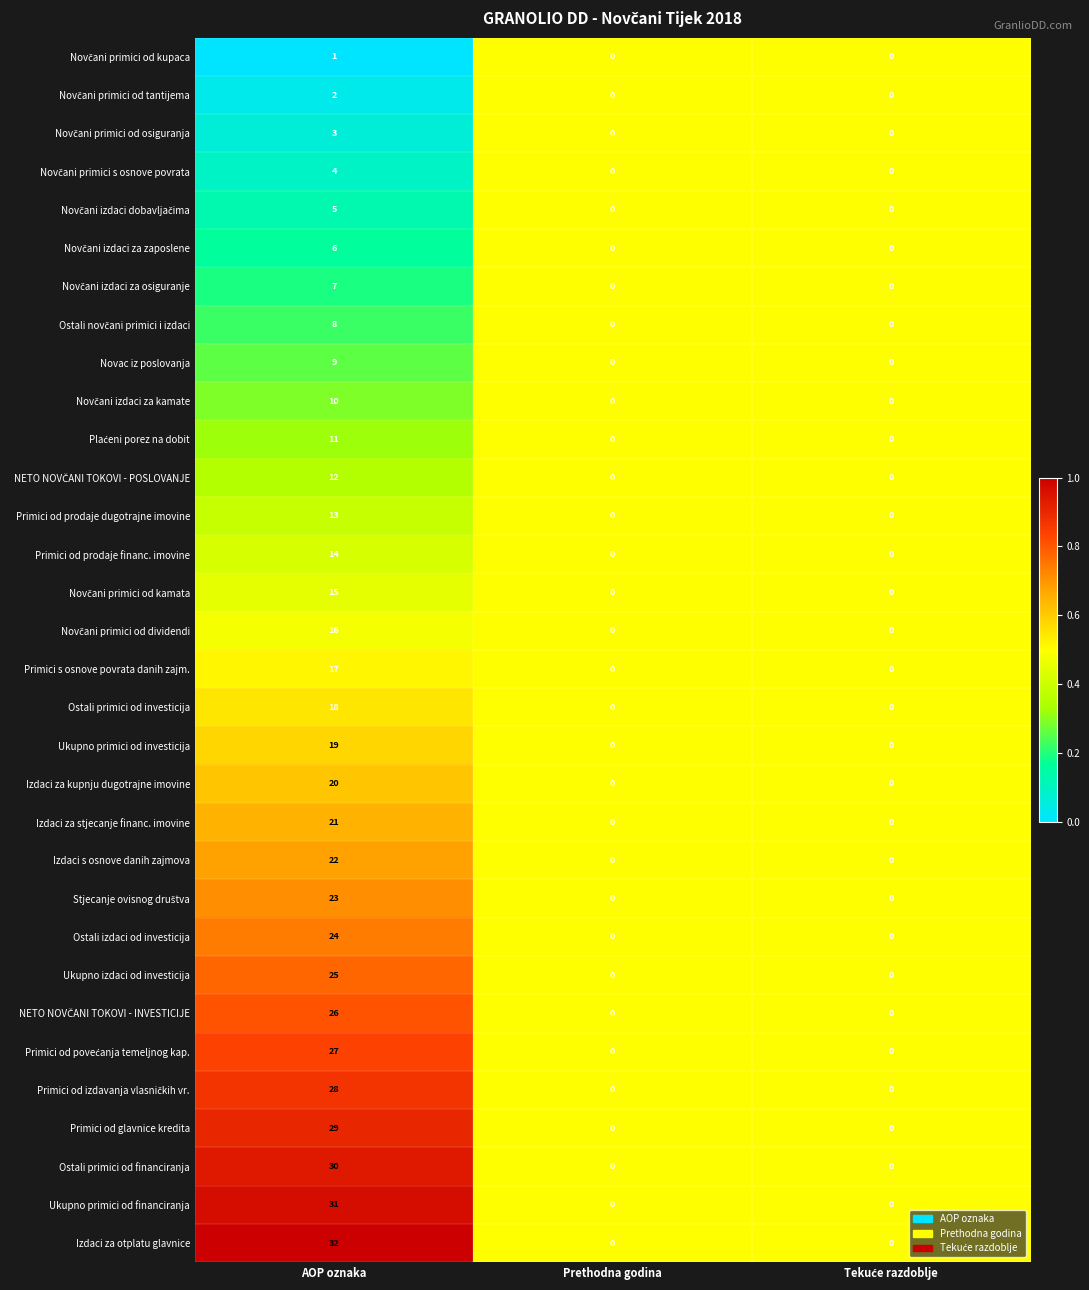

What is the difference between the maximum and second lowest values in the Ostali primici od investicija series?

18